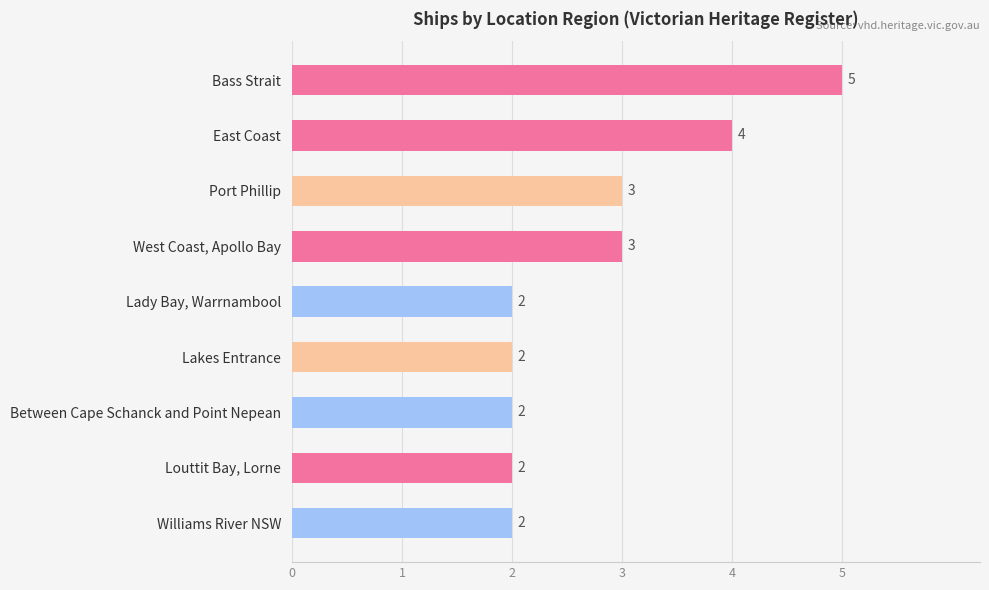

Approximately how many times larger is the value at East Coast compared to Williams River NSW?

2.0